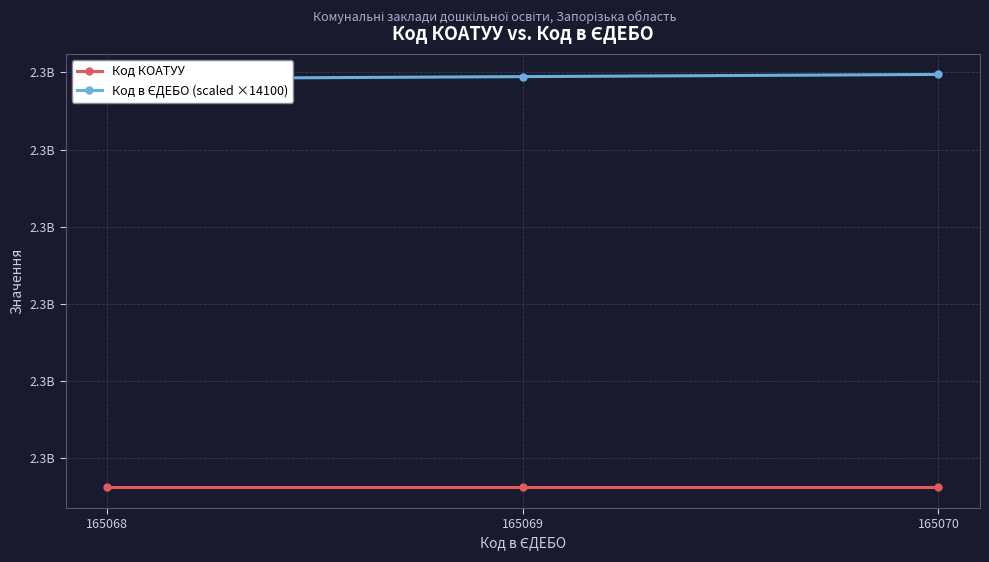

How many lines are shown in the chart?

2